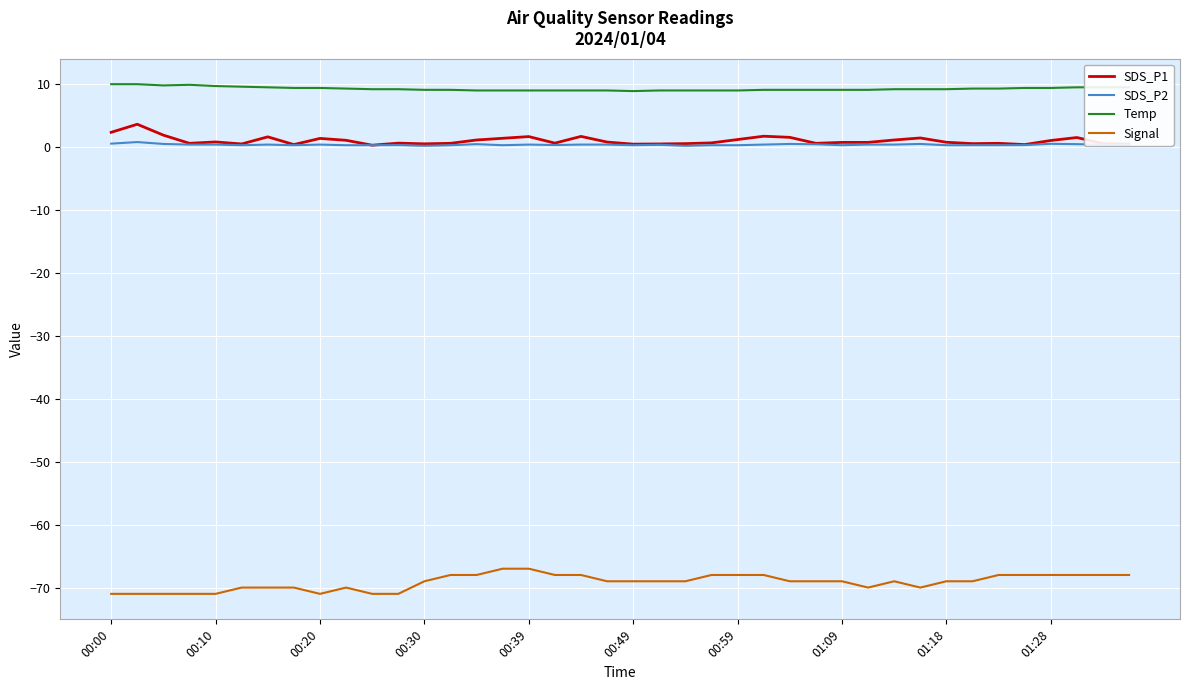

What is the difference between the maximum and minimum values in the SDS_P1 series?

3.3